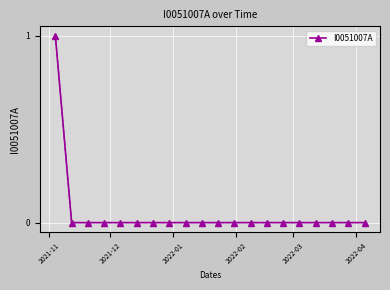

Reading left to right, extract all data points from this chart.

1	0	0	0	0	0	0	0	0	0	0	0	0	0	0	0	0	0	0	0